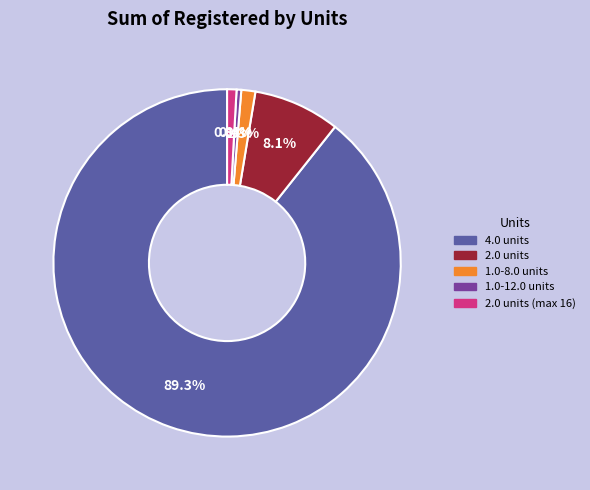

The 2.0 units slice represents 8% of the pie. True or false?

True